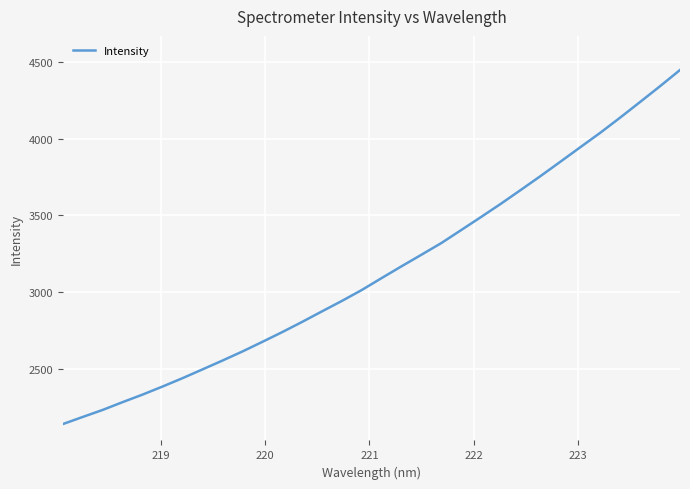

Reading left to right, extract all data points from this chart.

2139.5	2186.0	2231.8	2282.6	2331.7	2384.1	2438.5	2495.6	2553.0	2612.2	2674.8	2738.5	2805.0	2874.0	2942.1	3013.3	3091.3	3168.1	3243.6	3319.7	3404.7	3490.0	3576.7	3666.7	3757.9	3851.6	3946.1	4039.9	4138.9	4240.4	4343.1	4448.3